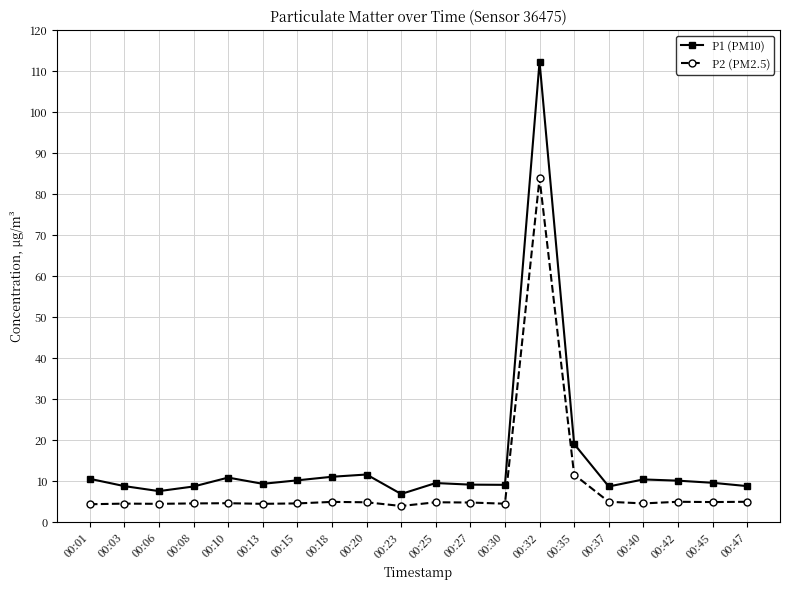

True or false: P2 (PM2.5) and P1 (PM10) cross at least once.

False